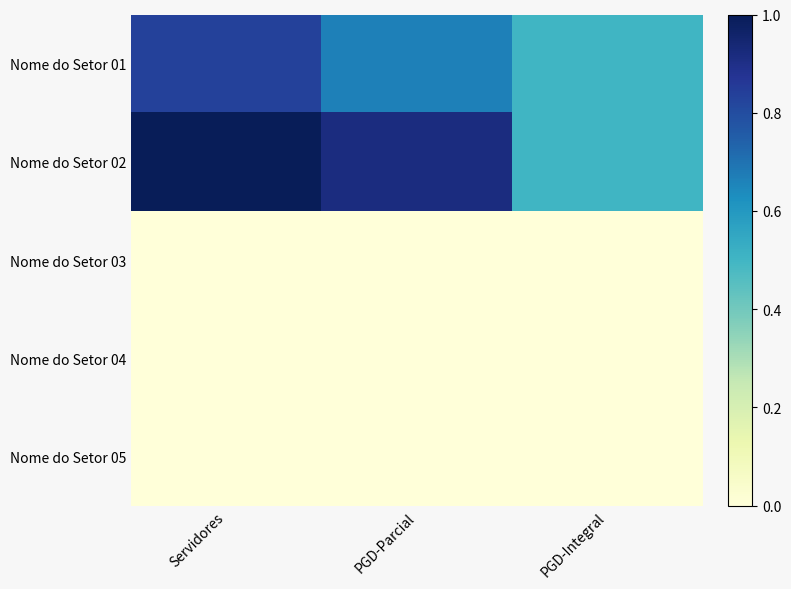

What is the difference between the highest and lowest values at Servidores?

1.0